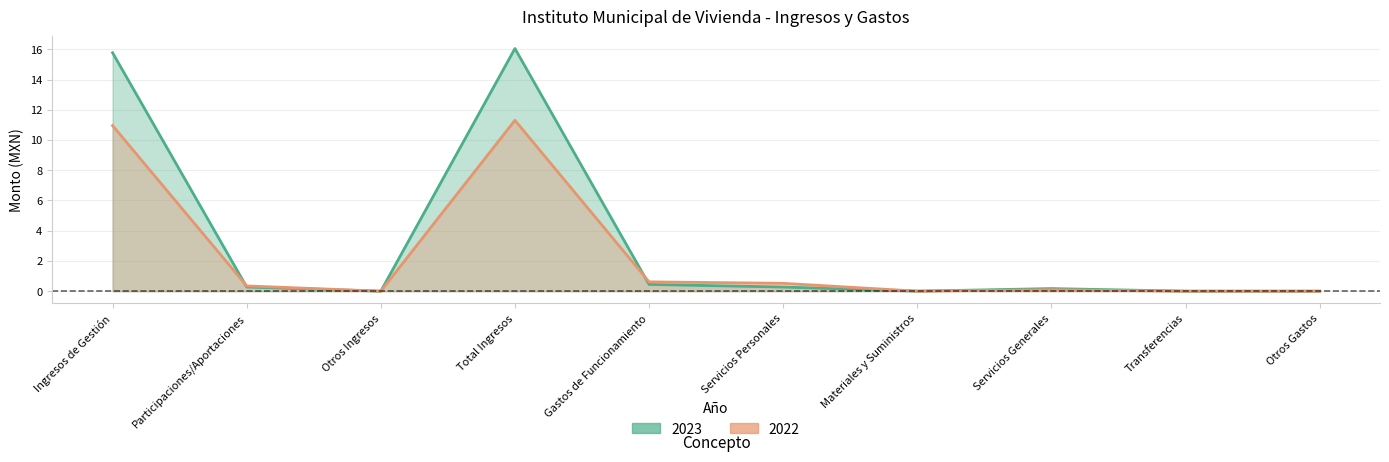

Count the number of categories in the chart.

10